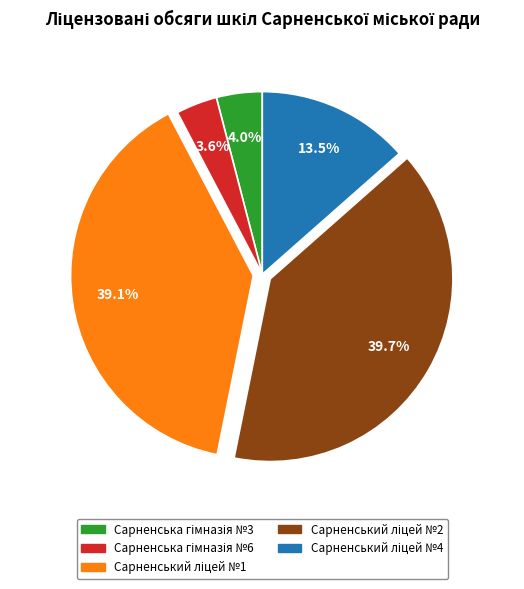

Is there any slice that represents more than half of the pie?

No